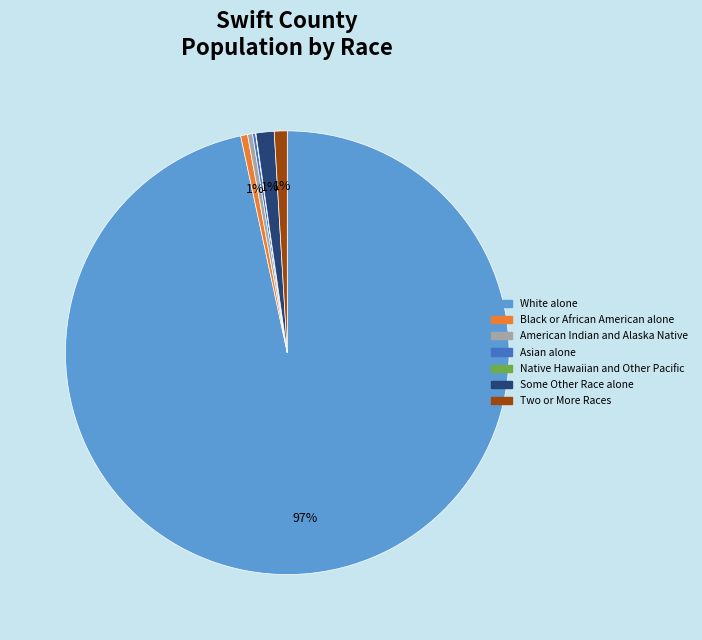

To the nearest percent, what is the average slice percentage?

14%